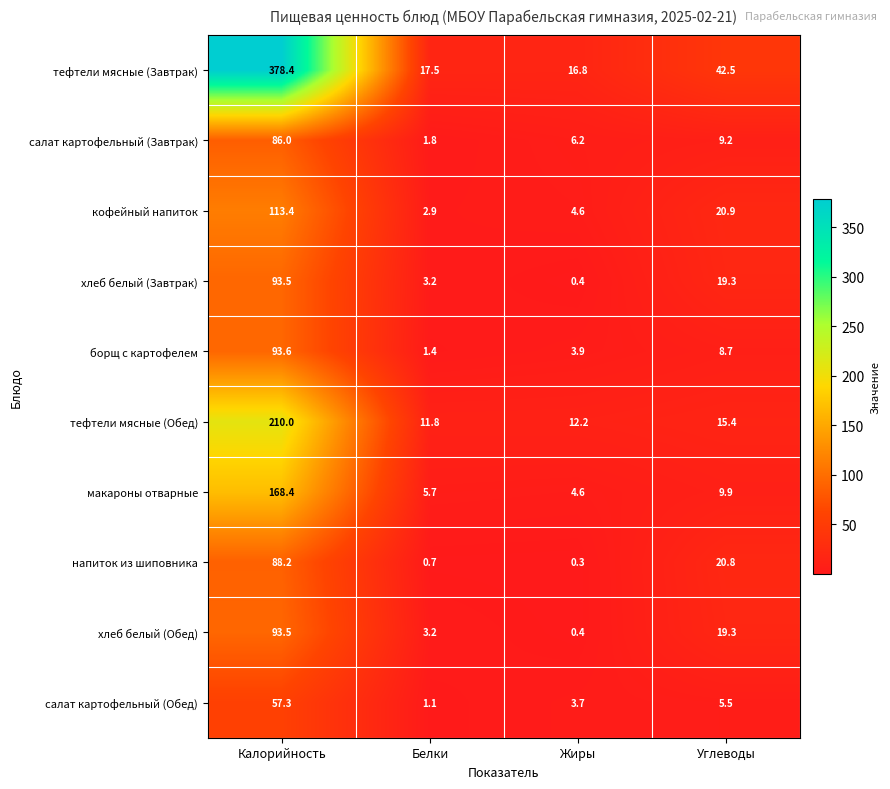

Between Белки and Жиры, which series saw the biggest shift?

салат картофельный (Завтрак)